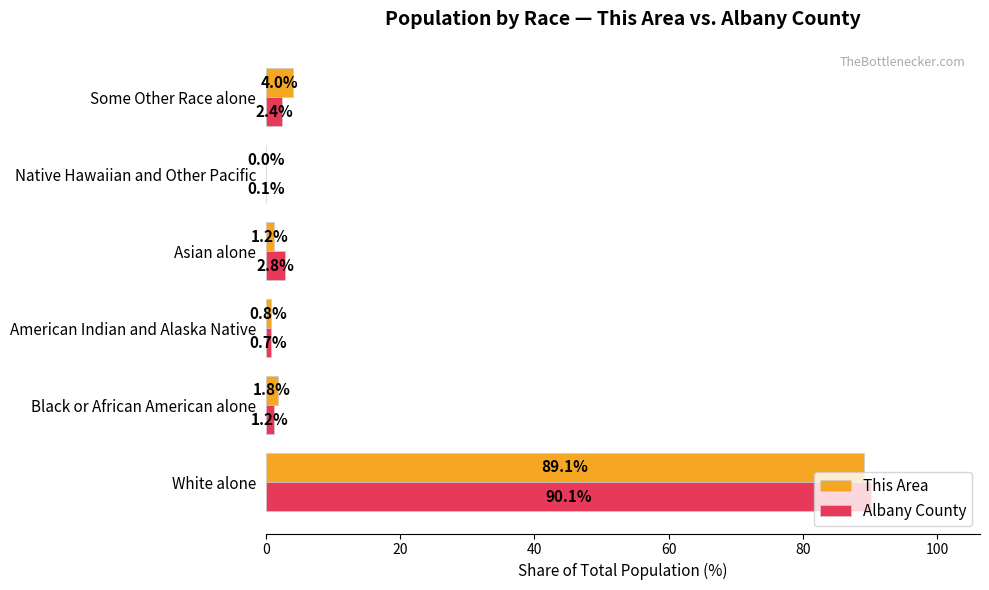

How many categories are shown in the chart?

6